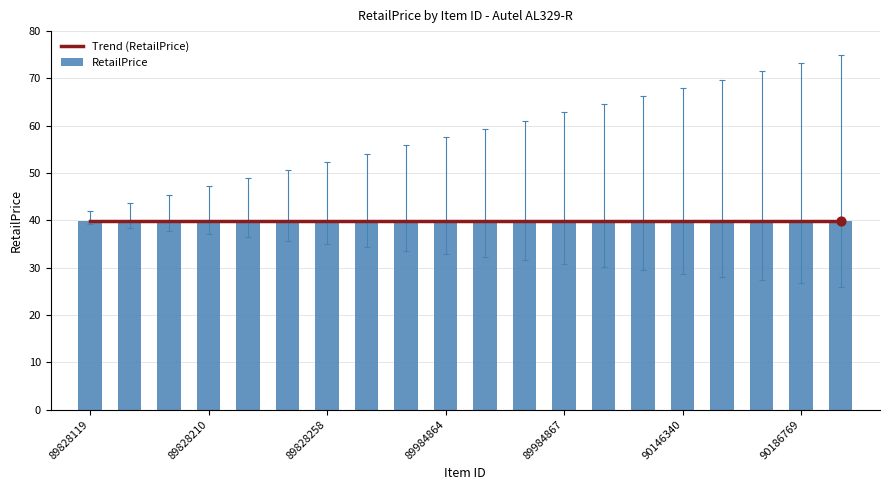

Which series has the widest spread of Y values?

RetailPrice